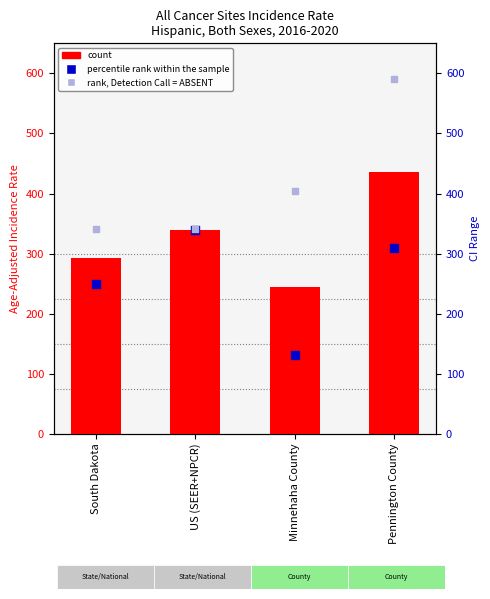

Which series has the largest total across all categories?

rank, Detection Call = ABSENT